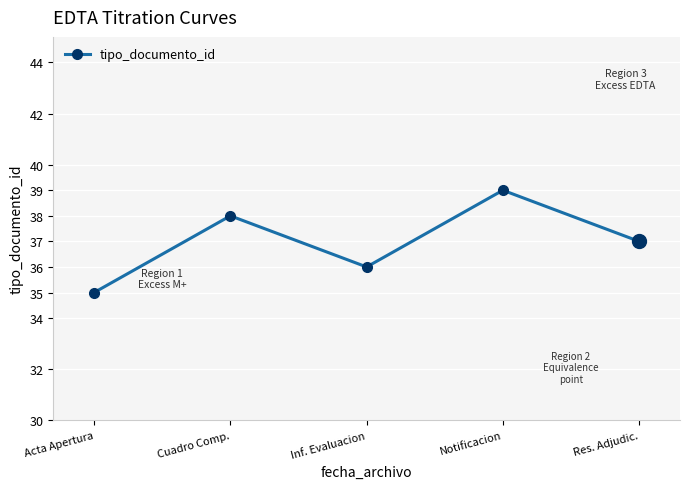

At which category does the data reach its first local peak?

Cuadro Comp.